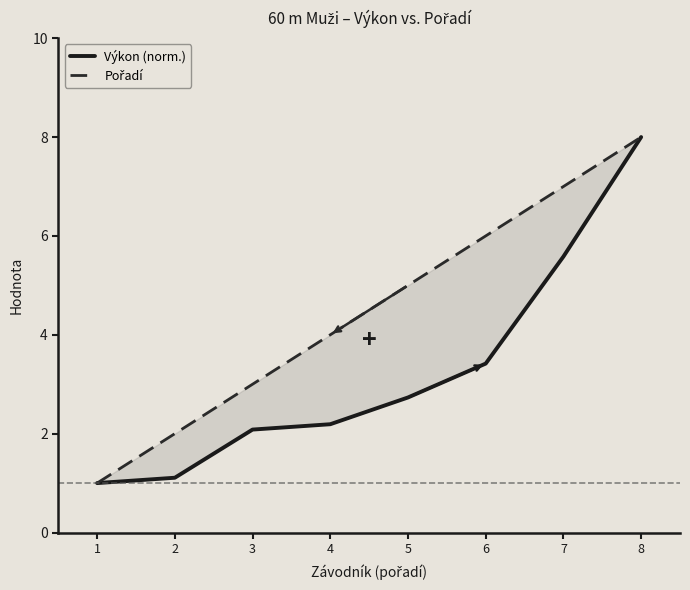

List the labels in order of Pořadí value, smallest first.

1, 2, 3, 4, 5, 6, 7, 8